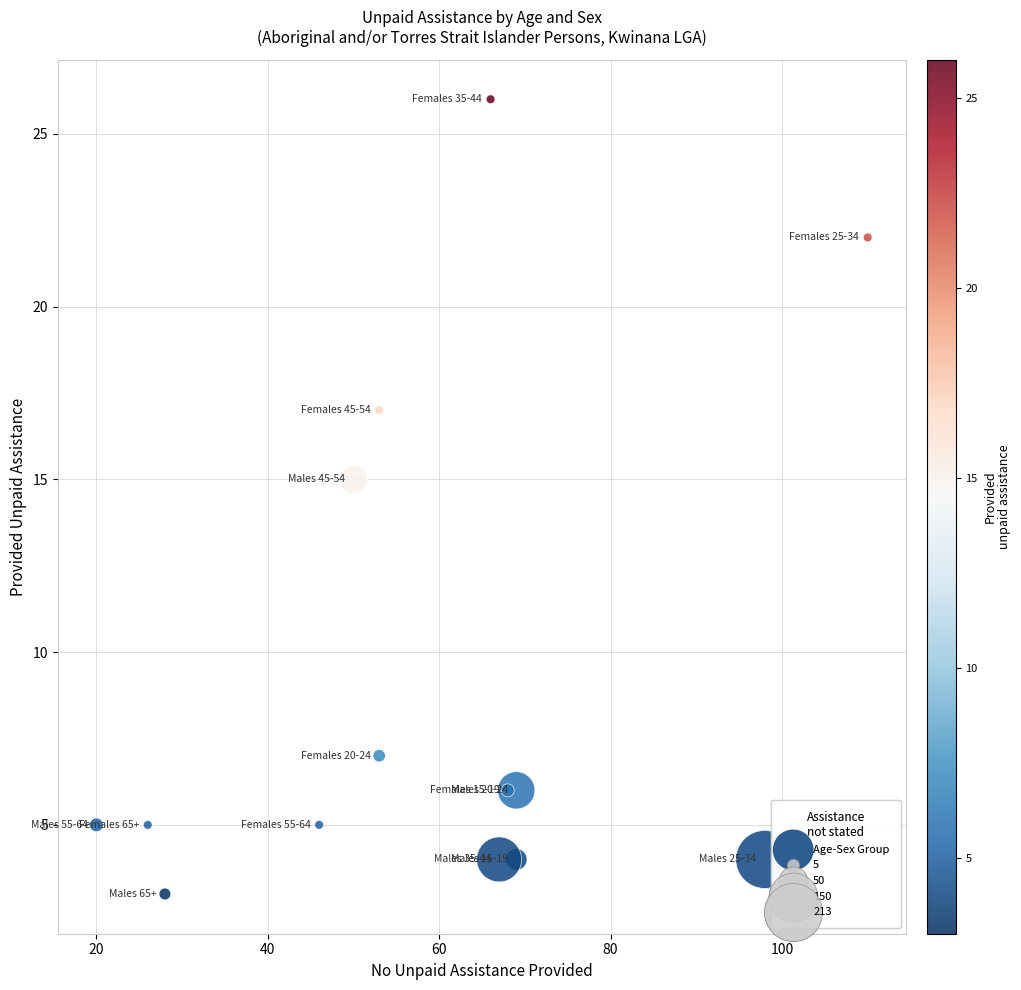

What Y value in the scatter plot is closest to 14?

15